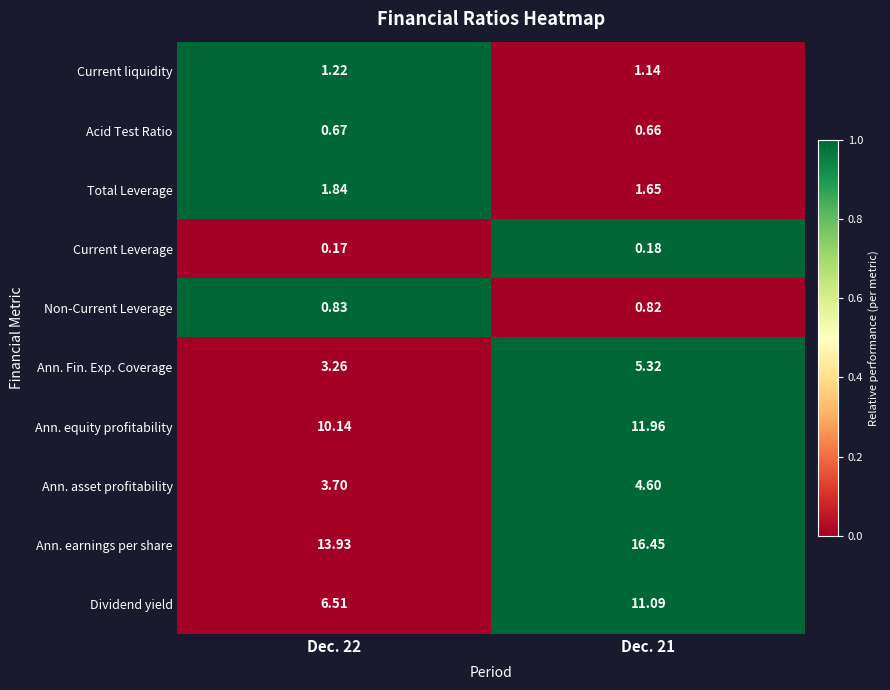

Which series has the largest total across all categories?

Ann. earnings per share